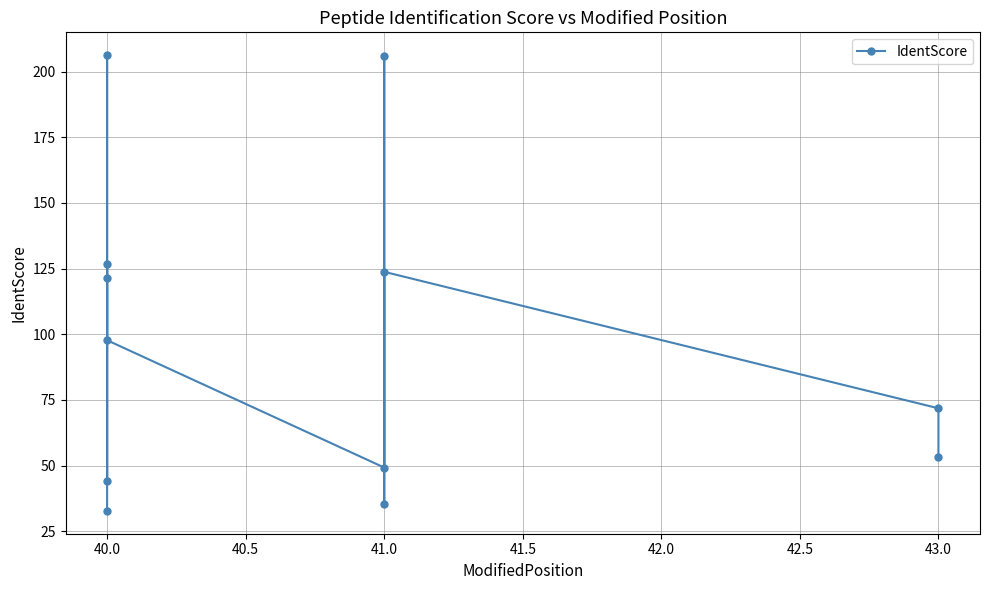

Is this an area chart (filled region under the line)?

No